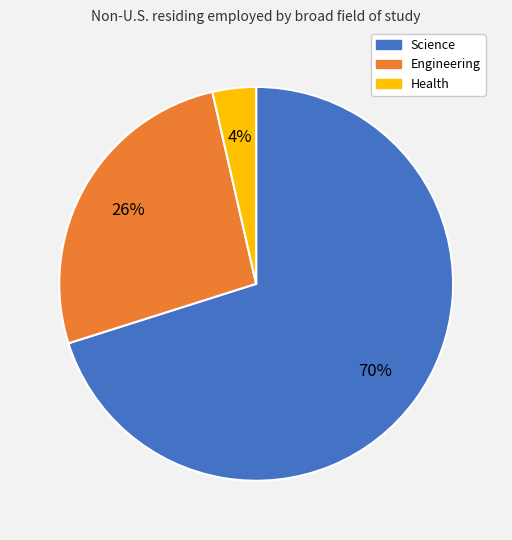

Is there any slice that represents more than half of the pie?

Yes